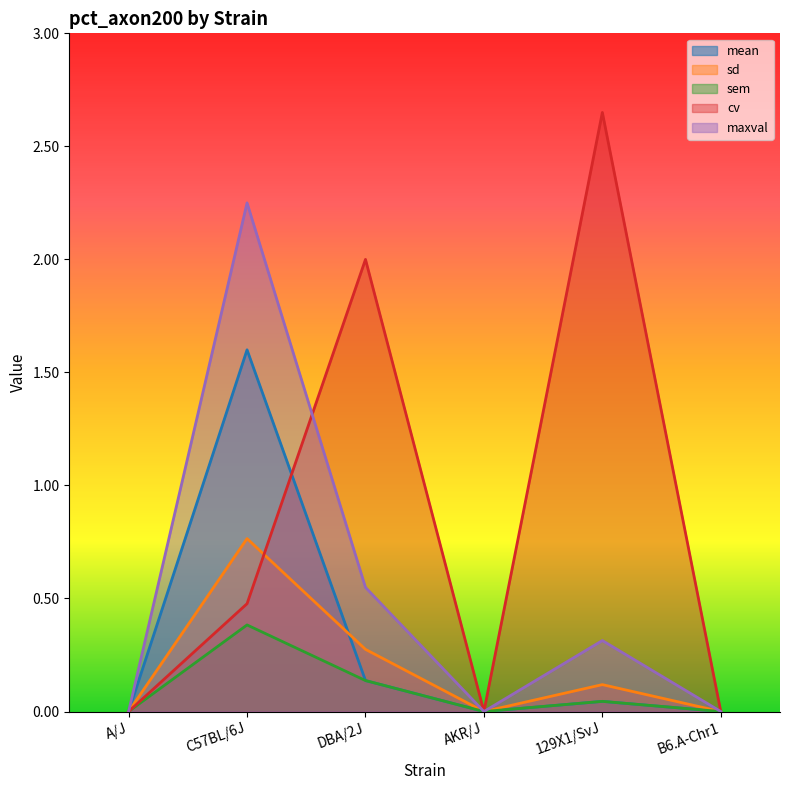

The sd series shows 0.4 at DBA/2J. True or false?

False